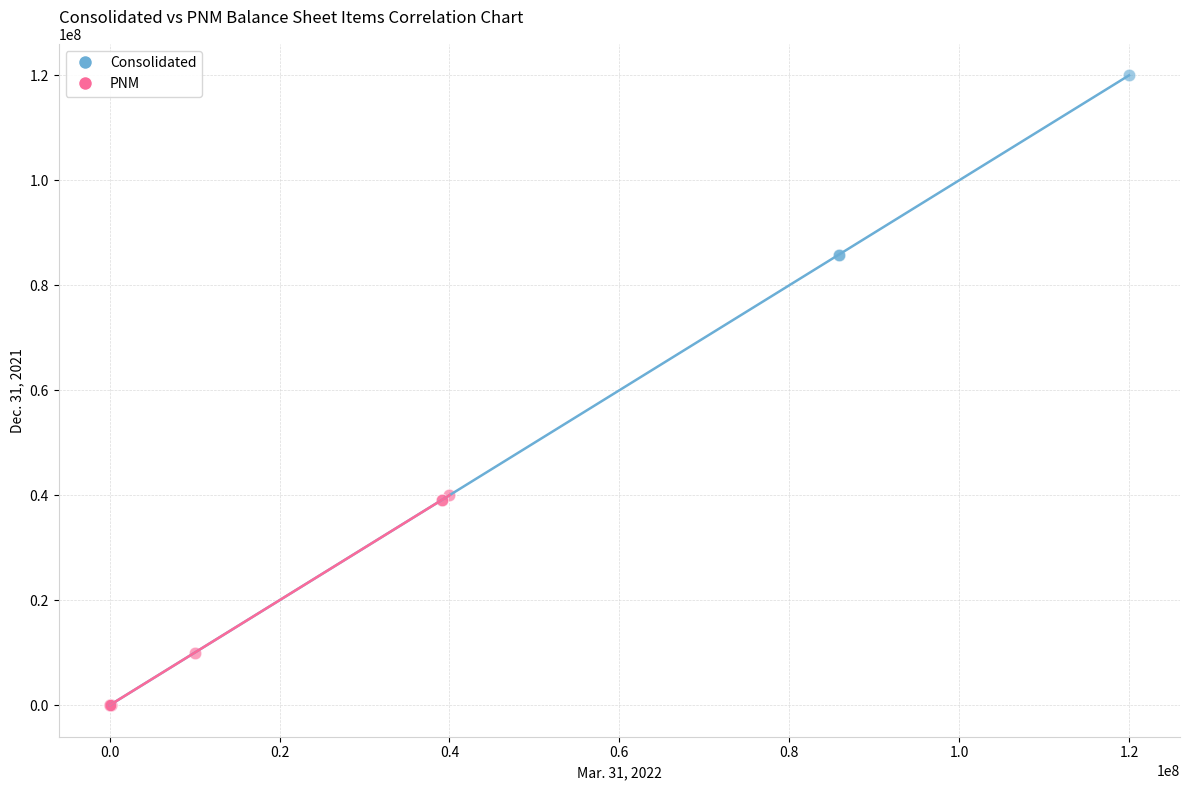

Which series has the widest spread of Y values?

Consolidated